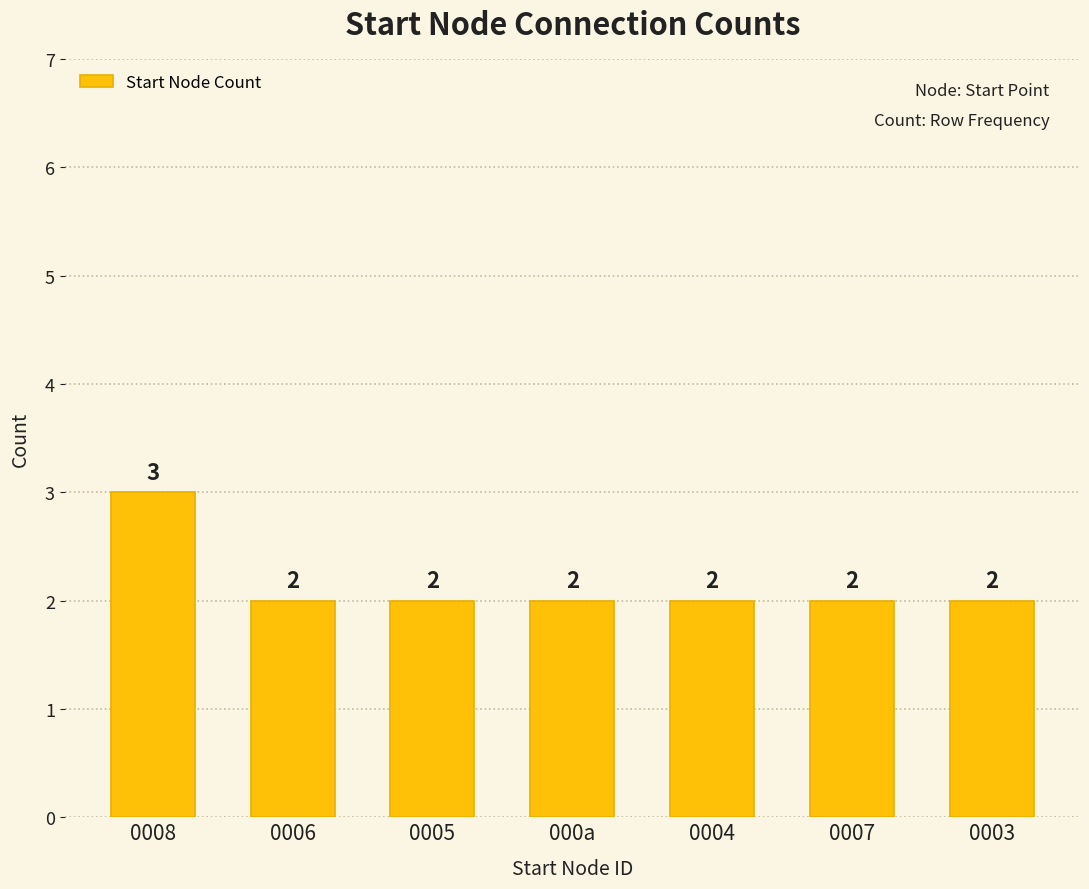

How many values are between 2 and 3?

7